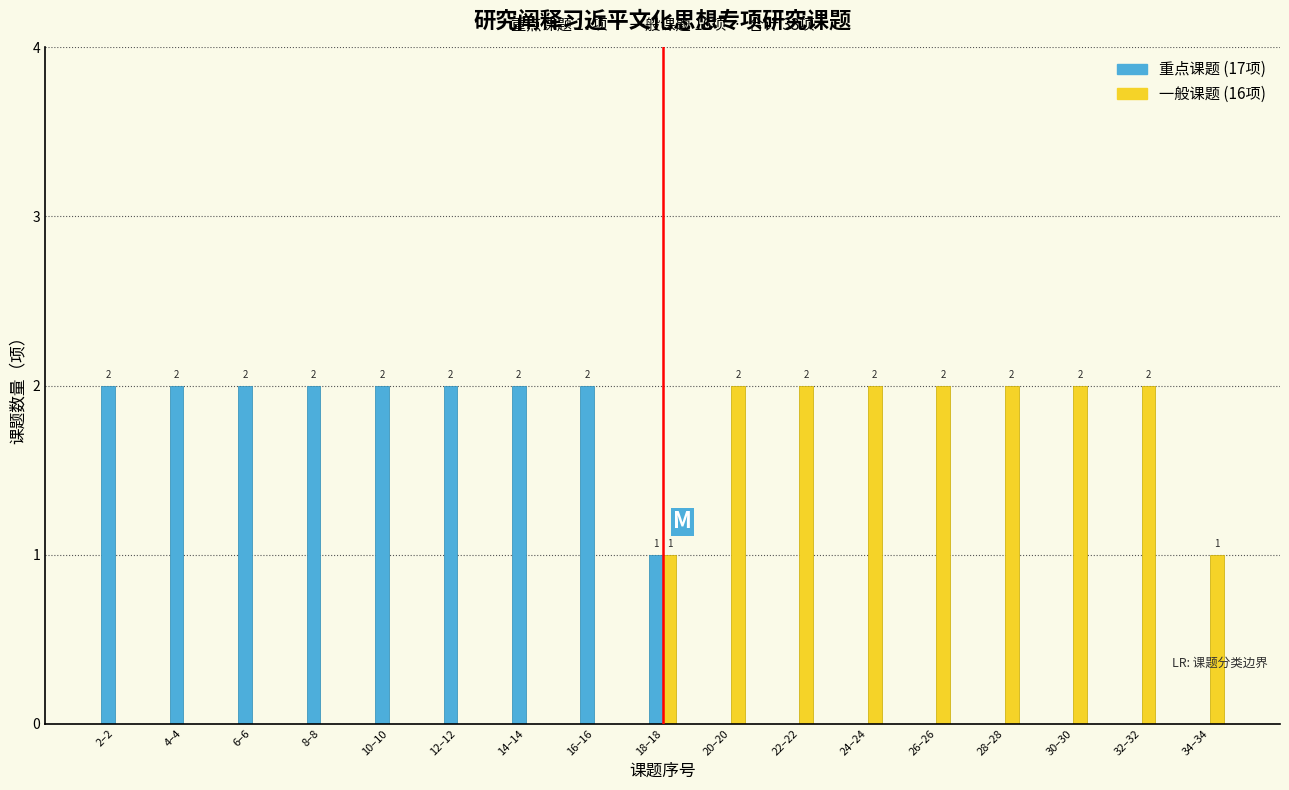

Reading right to left, what are all the values shown in this chart?

重点课题: 34–34=0	32–32=0	30–30=0	28–28=0	26–26=0	24–24=0	22–22=0	20–20=0	18–18=1	16–16=2	14–14=2	12–12=2	10–10=2	8–8=2	6–6=2	4–4=2	2–2=2
一般课题: 34–34=1	32–32=2	30–30=2	28–28=2	26–26=2	24–24=2	22–22=2	20–20=2	18–18=1	16–16=0	14–14=0	12–12=0	10–10=0	8–8=0	6–6=0	4–4=0	2–2=0